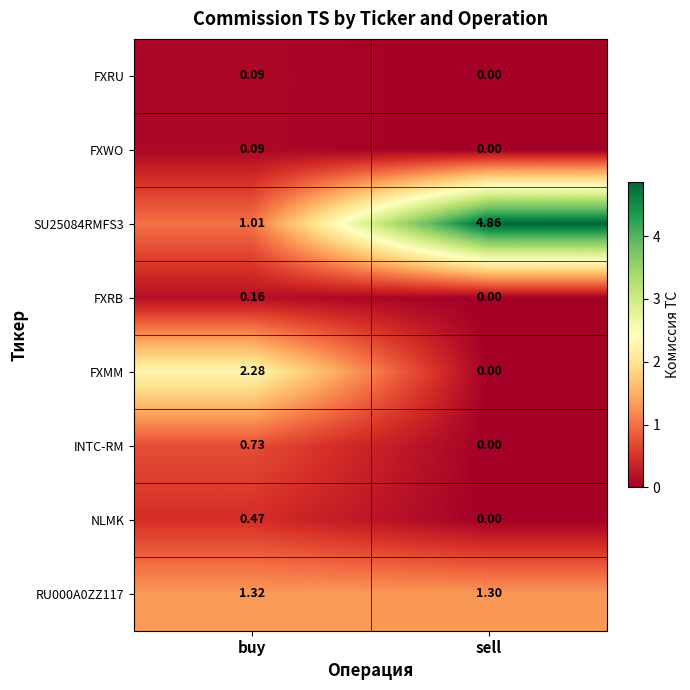

Is the value of FXWO at buy greater than the value of SU25084RMFS3 at sell?

No